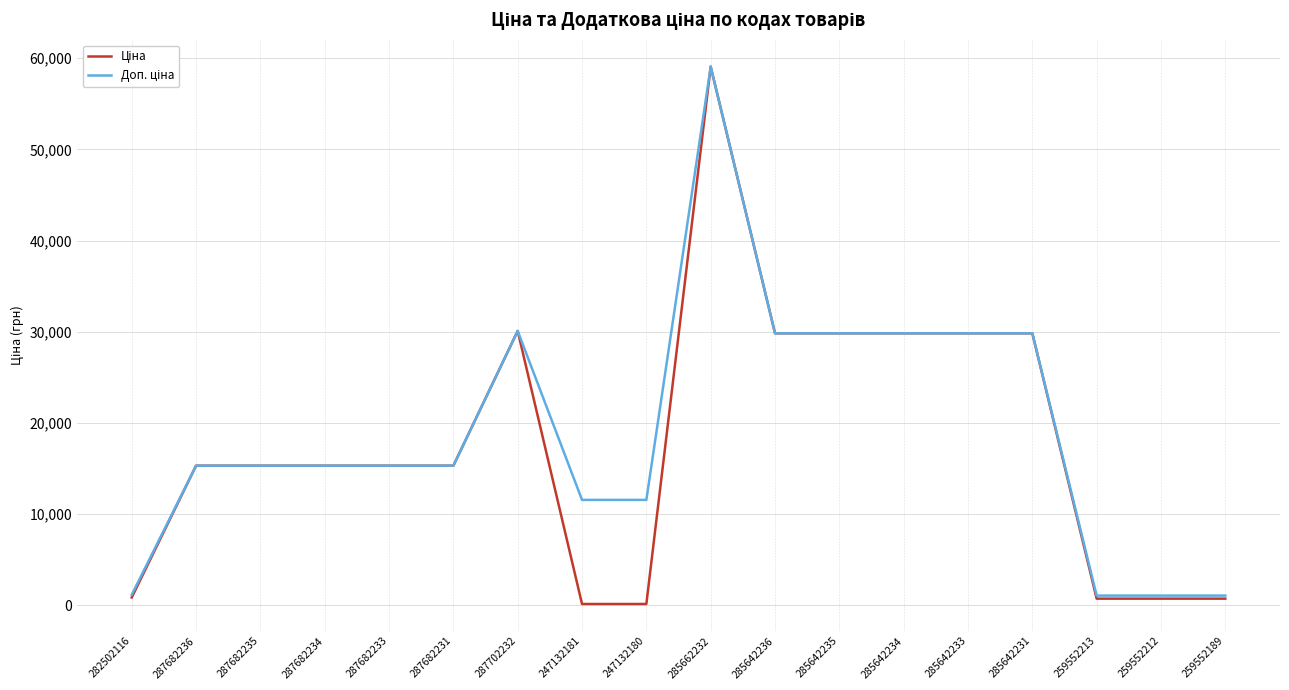

At which category is the sum across all series the highest?

285662232